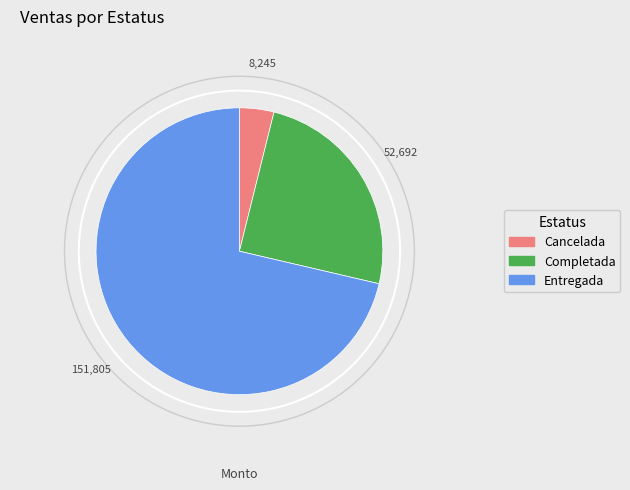

What is the ratio of the value at Entregada to the value at Cancelada?

18.4